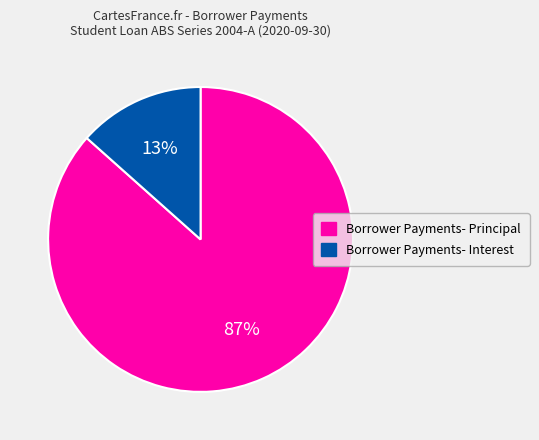

To the nearest percent, what percentage of the pie is Borrower Payments- Principal?

87%